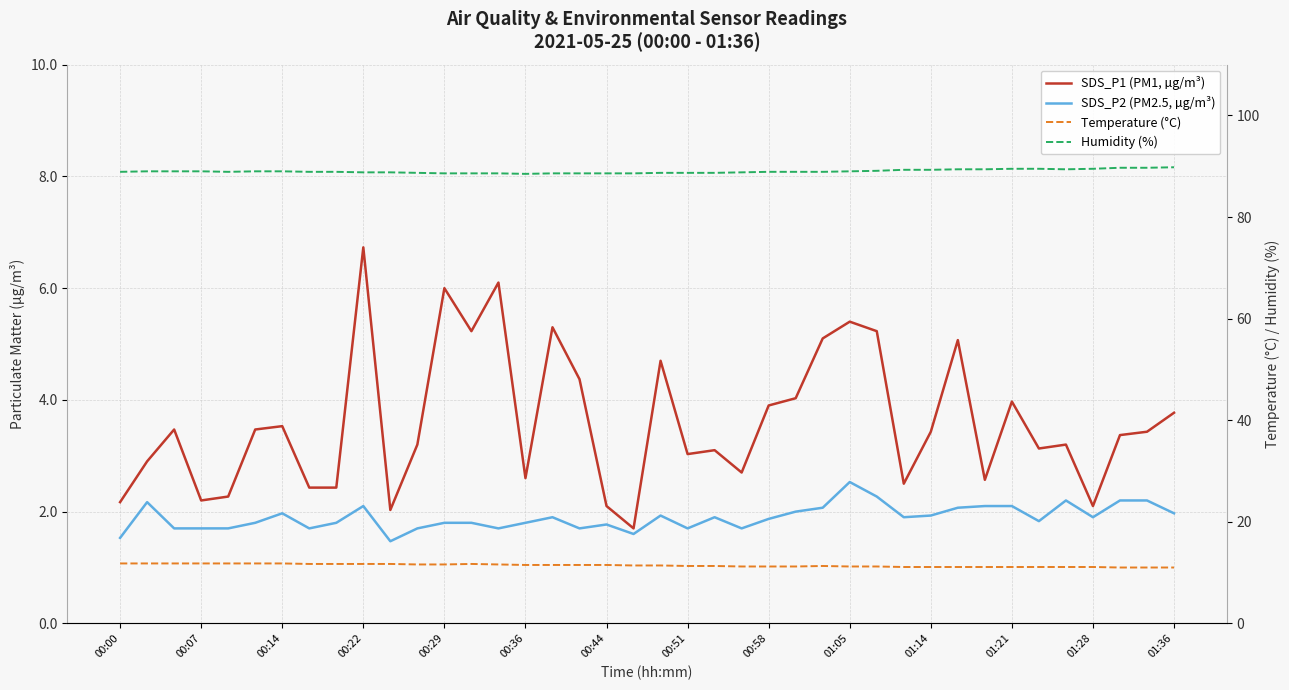

Which series has the largest total across all categories?

Humidity (%)